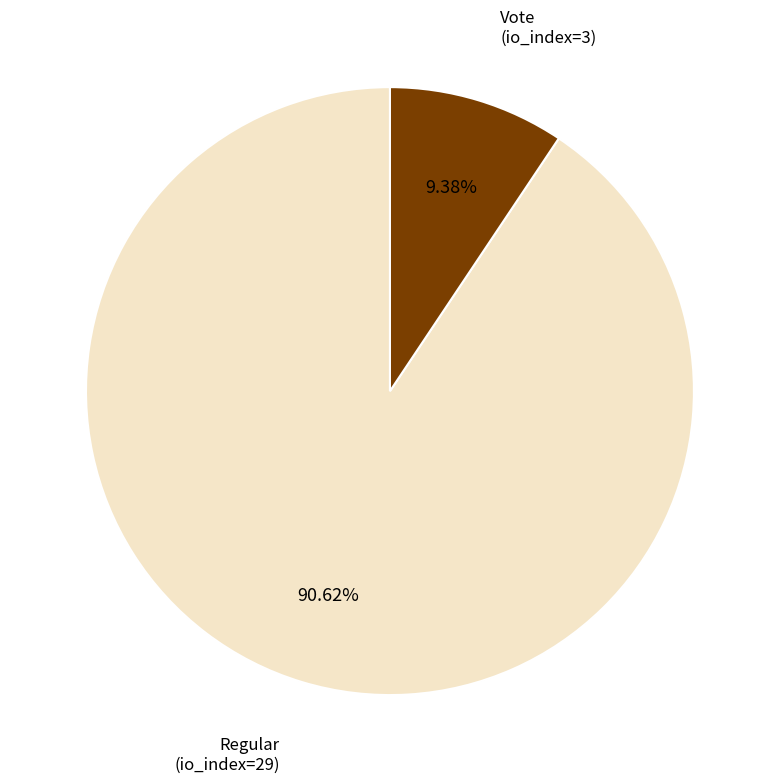

To the nearest percent, what is the difference between the Regular (io_index=29) and Vote (io_index=3) slice percentages?

81%